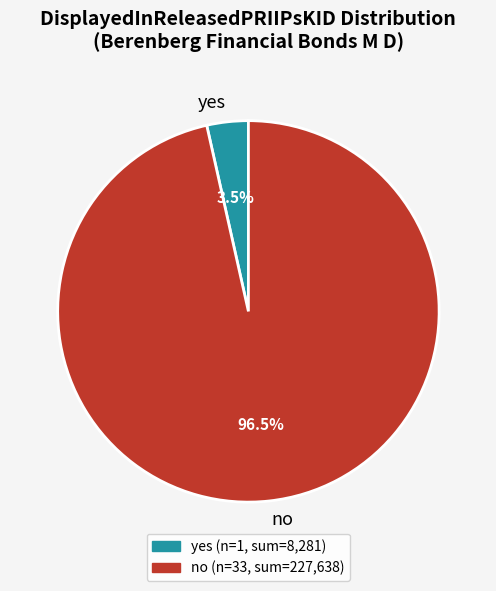

Is no the majority of the pie?

Yes